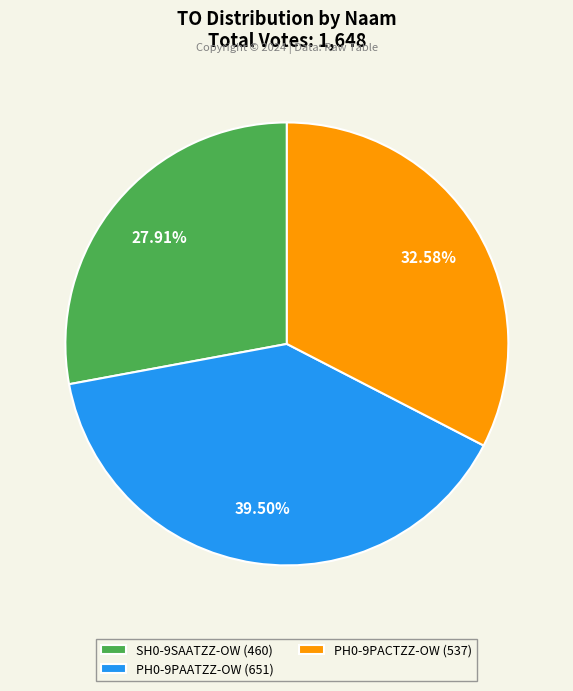

Does any single category account for the majority?

No